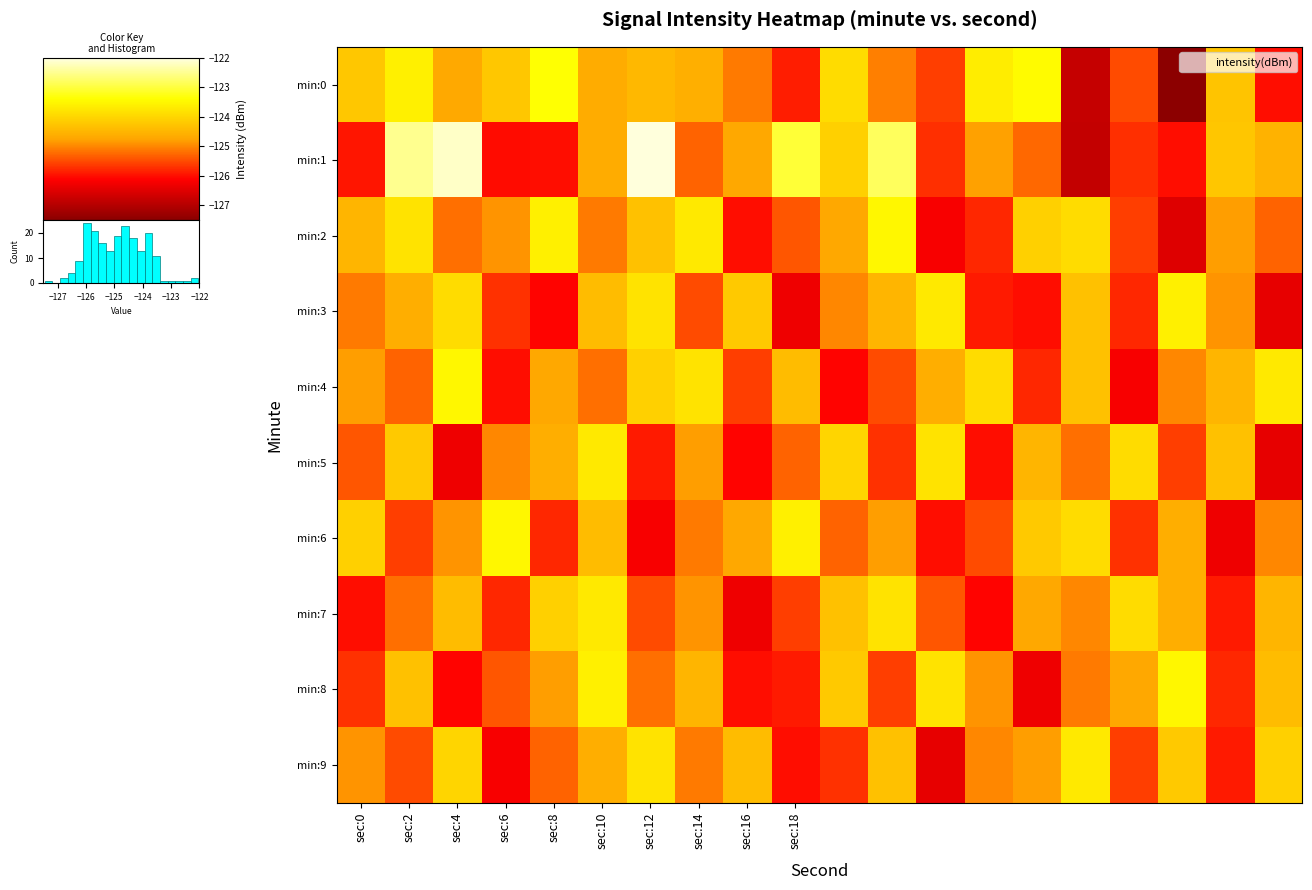

What is the difference between the maximum and minimum values in the min:1 series?

4.8